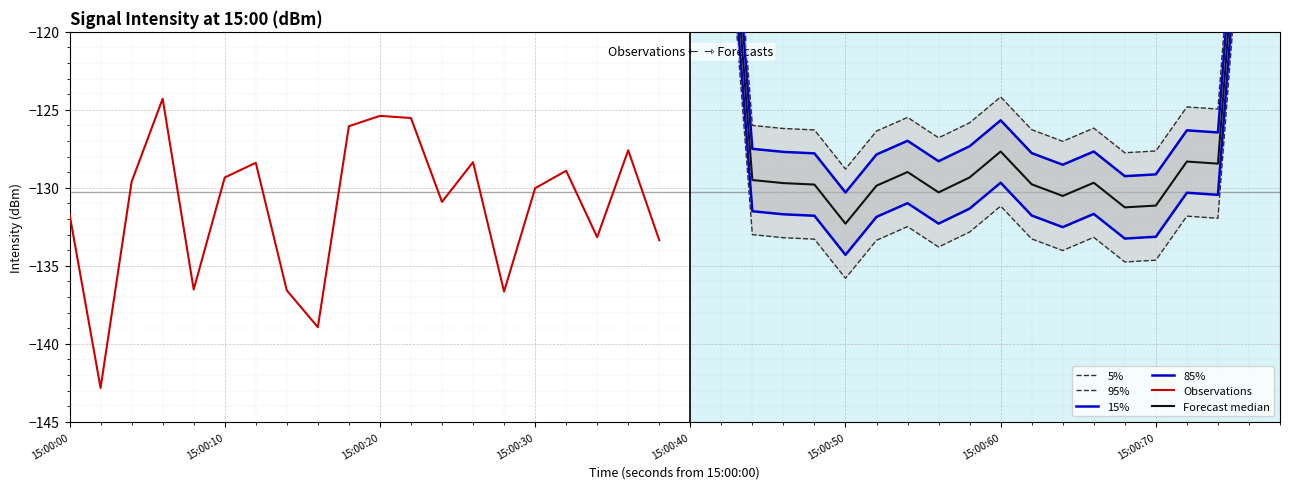

True or false: 95% and 5% intersect in this chart.

False